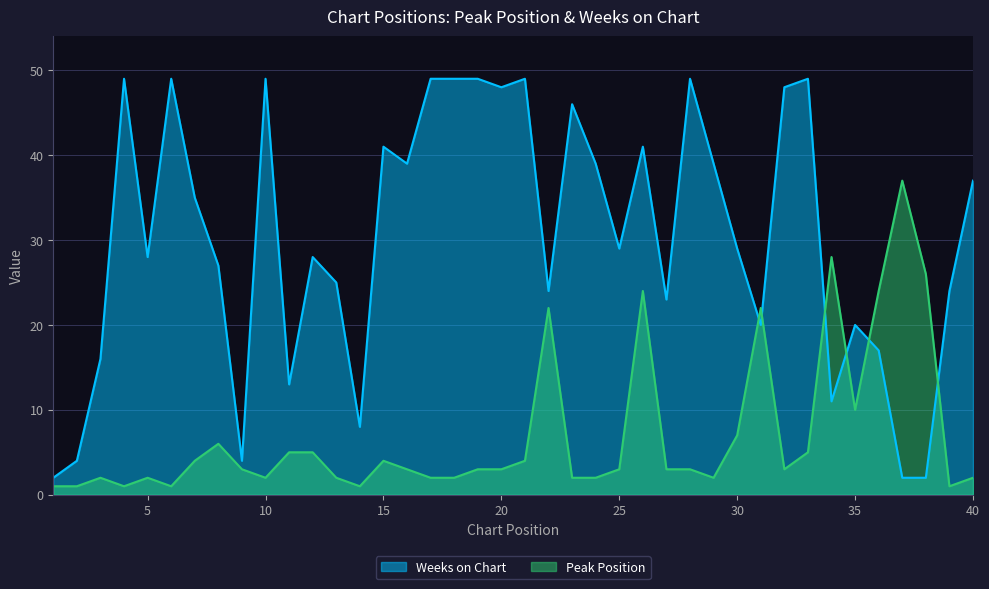

Which series has the largest range (max minus min)?

Weeks on Chart